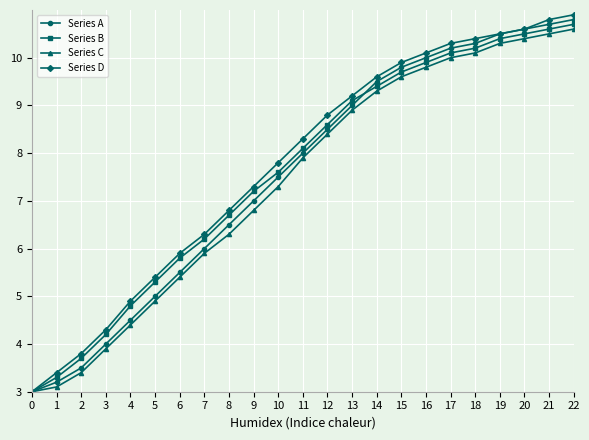

Rank the categories by Series A value from highest to lowest.

22, 21, 20, 19, 18, 17, 16, 15, 14, 13, 12, 11, 10, 9, 8, 7, 6, 5, 4, 3, 2, 1, 0